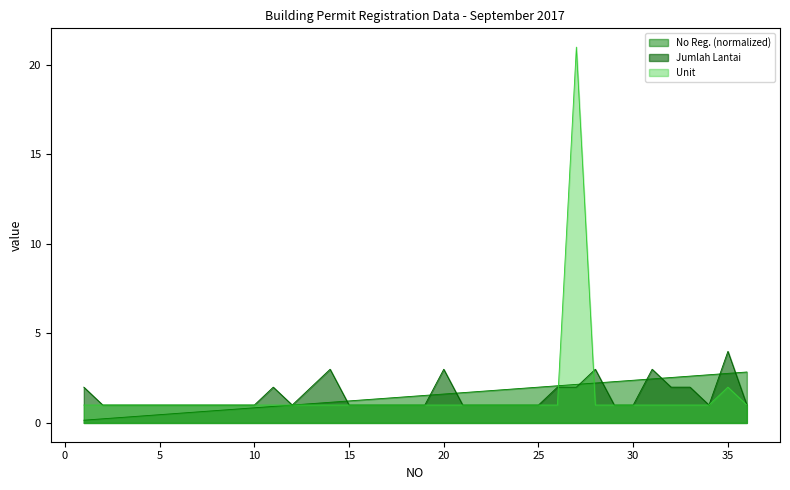

Which series ends up on top after the final intersection of Unit and Jumlah Lantai?

Jumlah Lantai